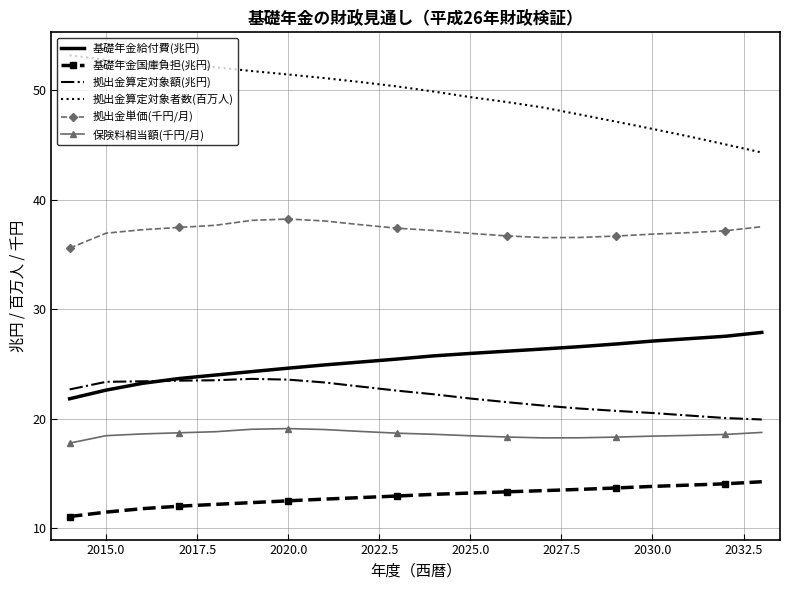

Which series has the largest total across all categories?

拠出金算定対象者数(百万人)